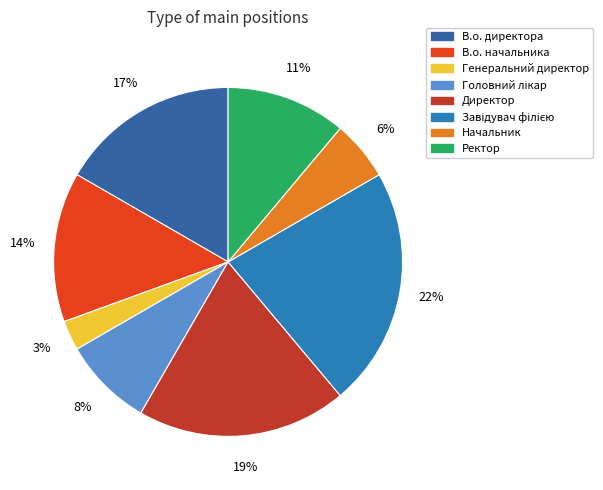

Rank the categories by value from lowest to highest.

Генеральний директор, Начальник, Головний лікар, Ректор, В.о. начальника, В.о. директора, Директор, Завідувач філією